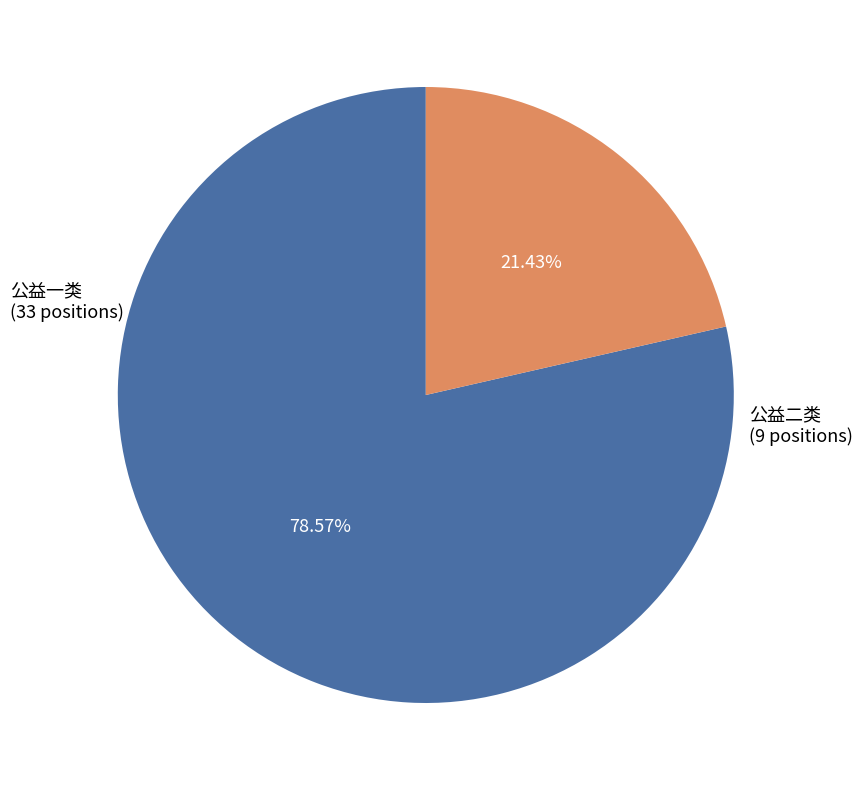

Count the number of slices in the pie.

2